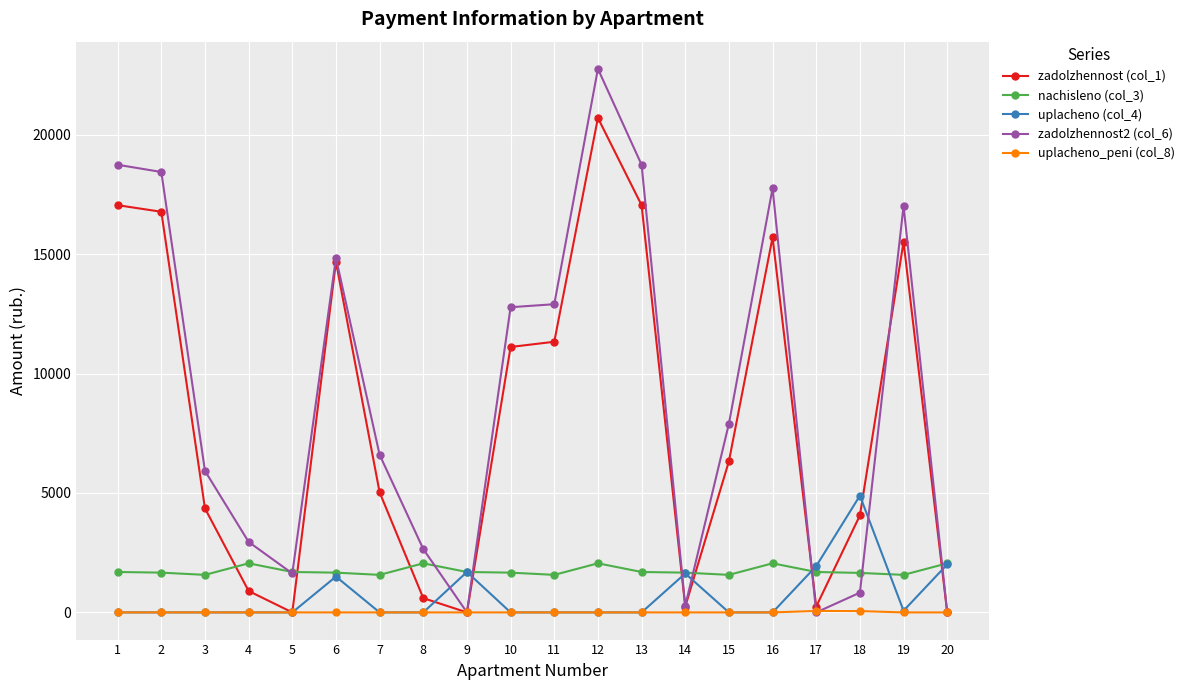

What is the value of the zadolzhennost (col_1) point at the 3rd from the left?

4355.7